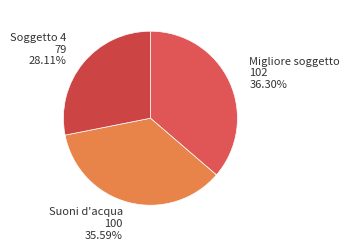

To the nearest percent, what is the average slice percentage?

33%